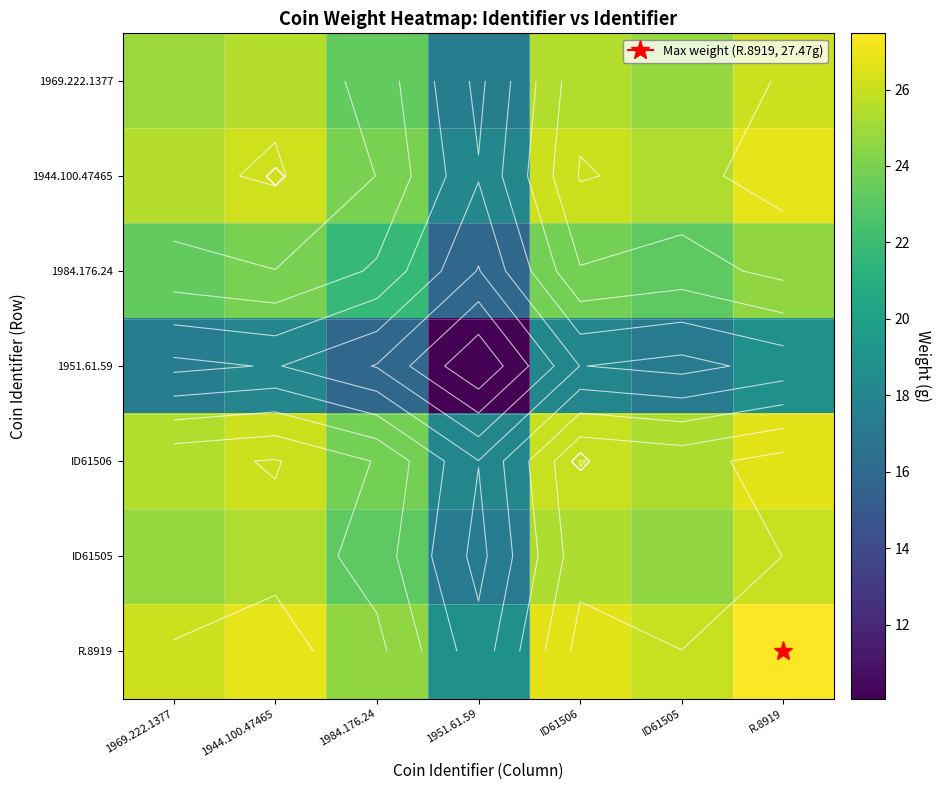

At which label is ID61506 closest to 22?

1984.176.24